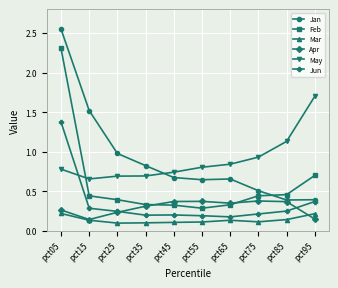

Is it true that Mar equals 0.0 at pct15?

False